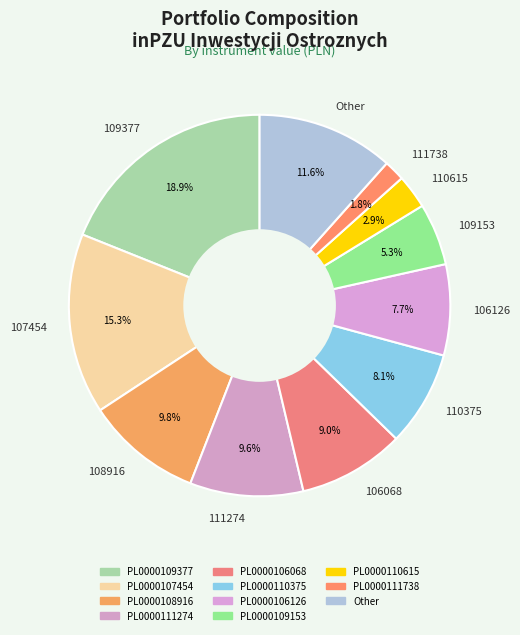

Which has a higher value, 110375 or 106068?

106068